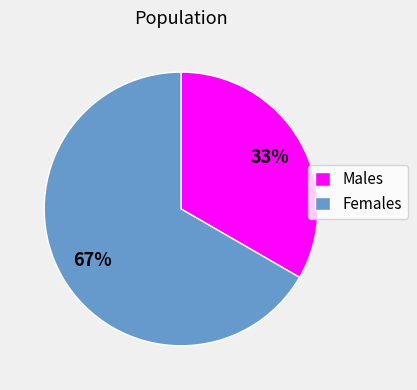

Rank the categories by value from highest to lowest.

Females, Males